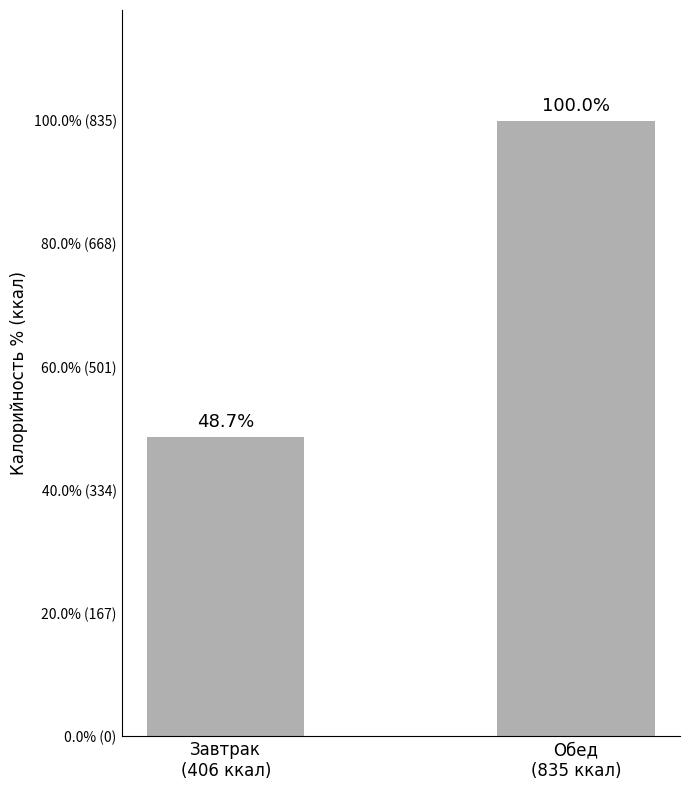

What is the label of the 2nd bar from the right?

Завтрак
(406 ккал)